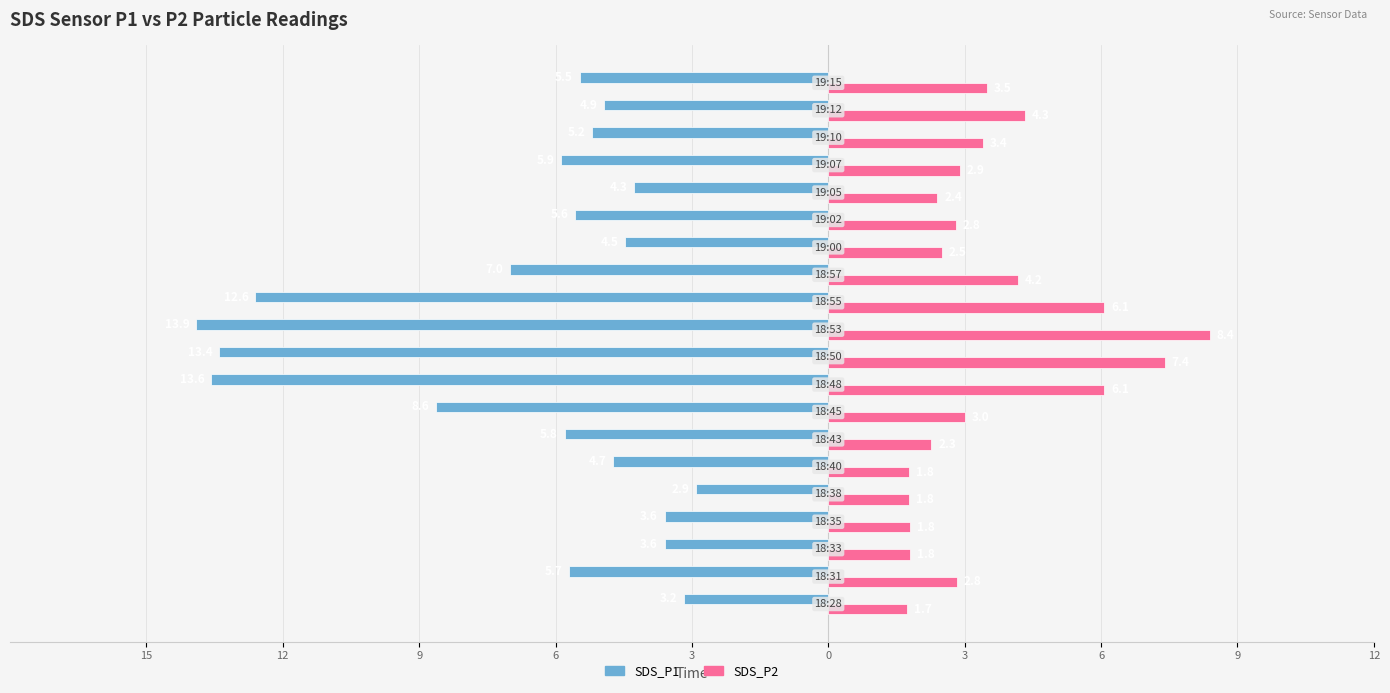

What is the difference between the maximum and minimum values in the SDS_P2 series?

6.7